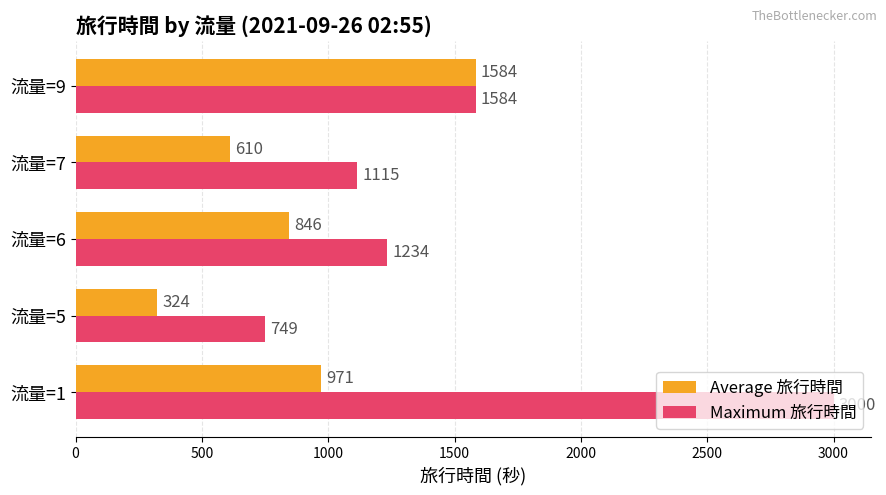

Which series has the largest range (max minus min)?

Maximum 旅行時間